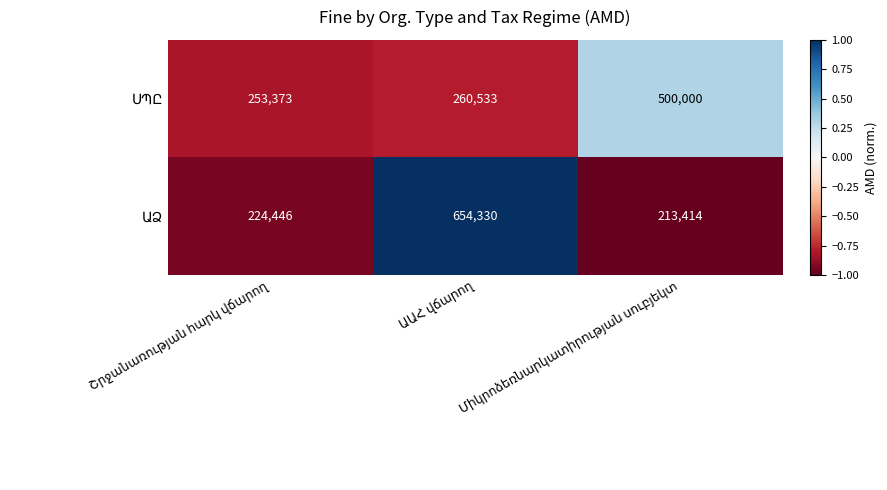

At how many categories does at least one series exceed 247744?

3